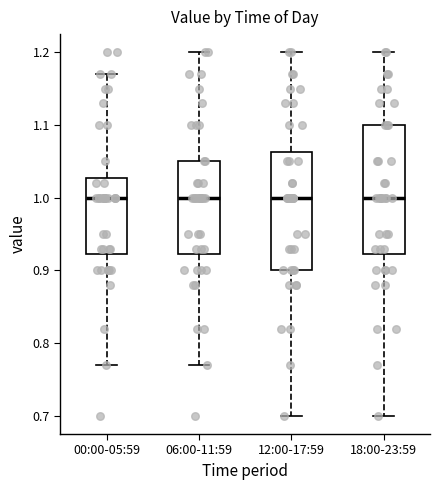

Reading left to right, transcribe this box plot: for each box, give where its median line is, the range the box spans, and where its two whiskers end, as read against the y-axis. The values are not printed on the chart, so give them approximately, as read against the axis.

00:00-05:59: median 1.00, box 0.92 to 1.03, whiskers 0.77 to 1.17
06:00-11:59: median 1.00, box 0.92 to 1.05, whiskers 0.77 to 1.20
12:00-17:59: median 1.00, box 0.90 to 1.06, whiskers 0.70 to 1.20
18:00-23:59: median 1.00, box 0.92 to 1.10, whiskers 0.70 to 1.20